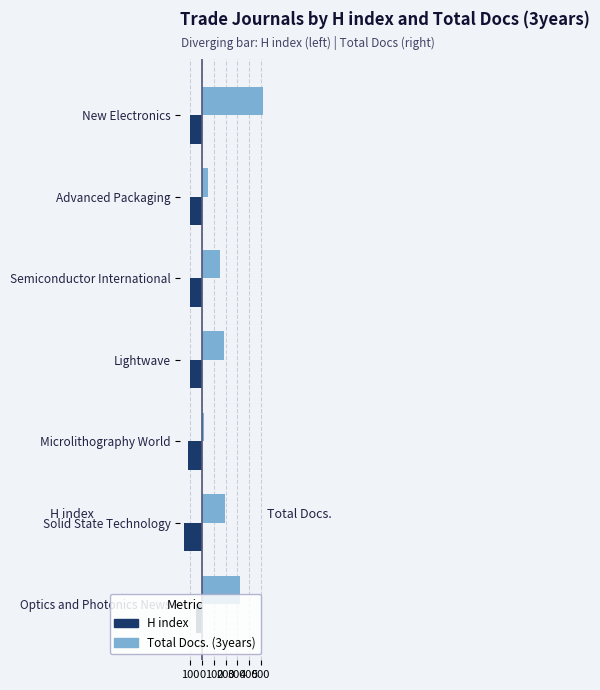

Rank the series by their maximum value, from highest to lowest.

Total Docs. (3years), H index